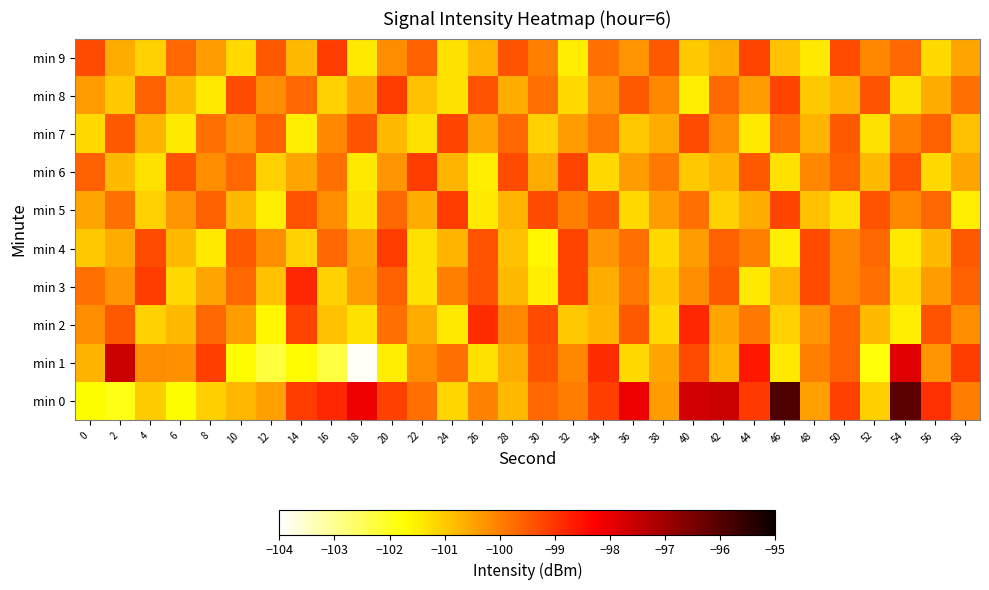

What is the greatest value displayed?

-95.9